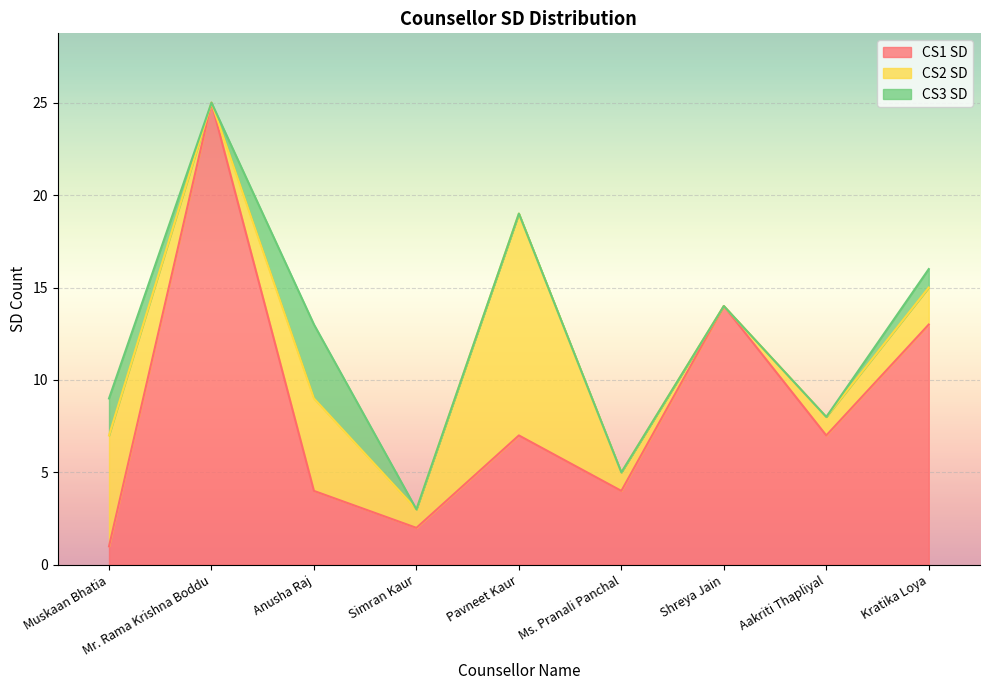

Which series has the largest total across all categories?

CS1 SD